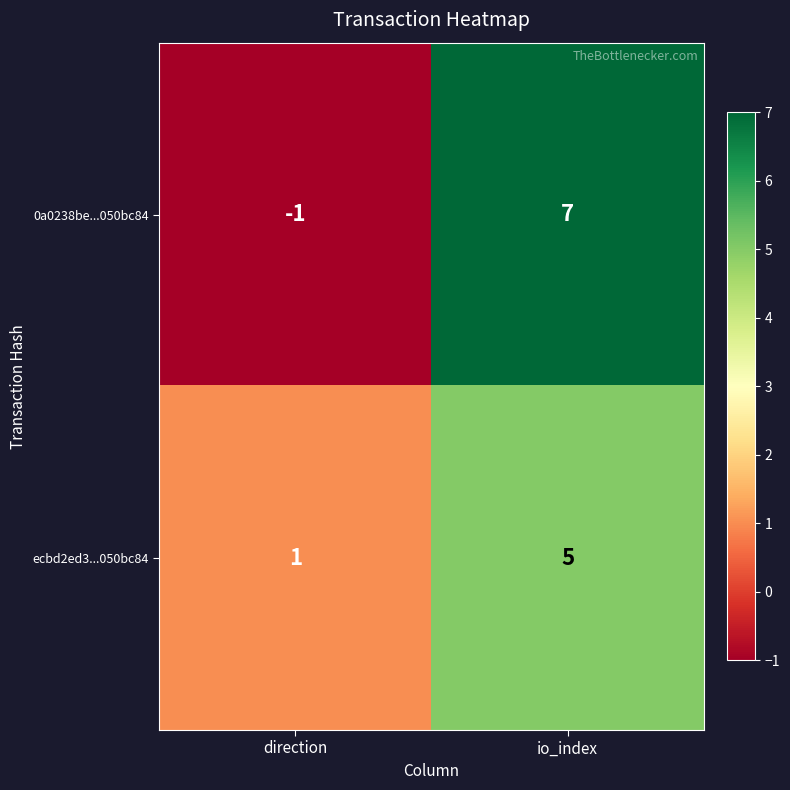

What is the approximate value of 0a0238be...050bc84 at io_index?

7